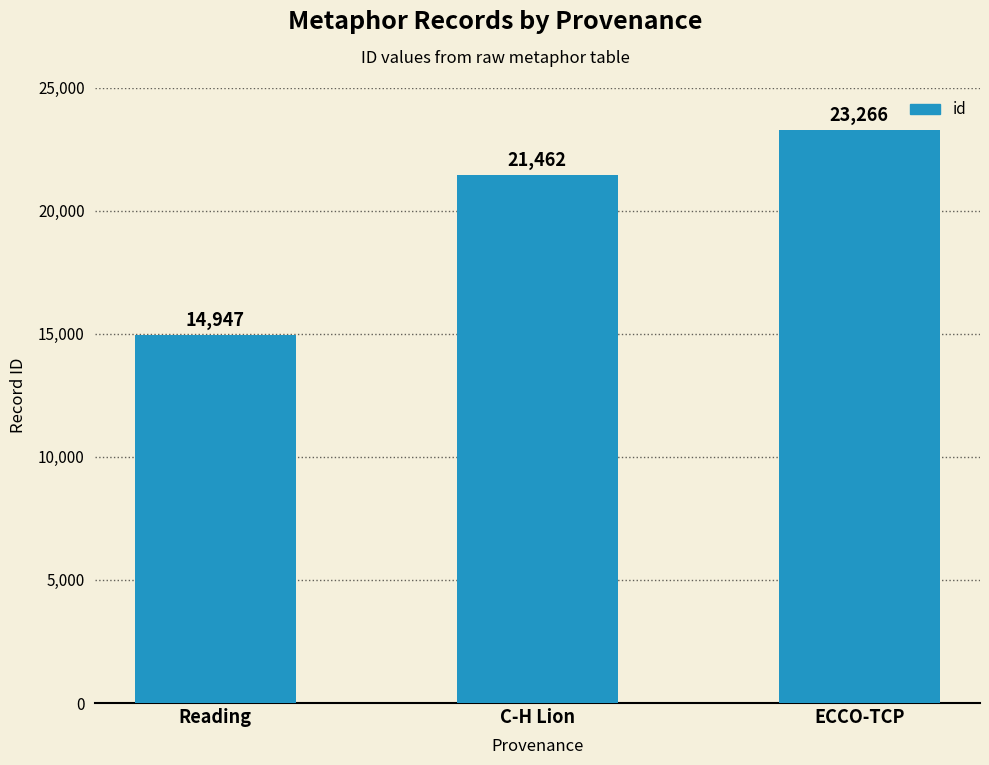

What is the average value?

19892